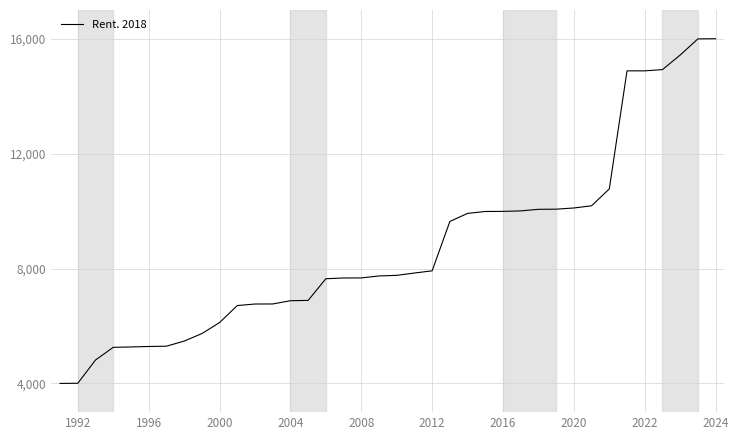

What is the minimum value shown in the chart?

4000.0